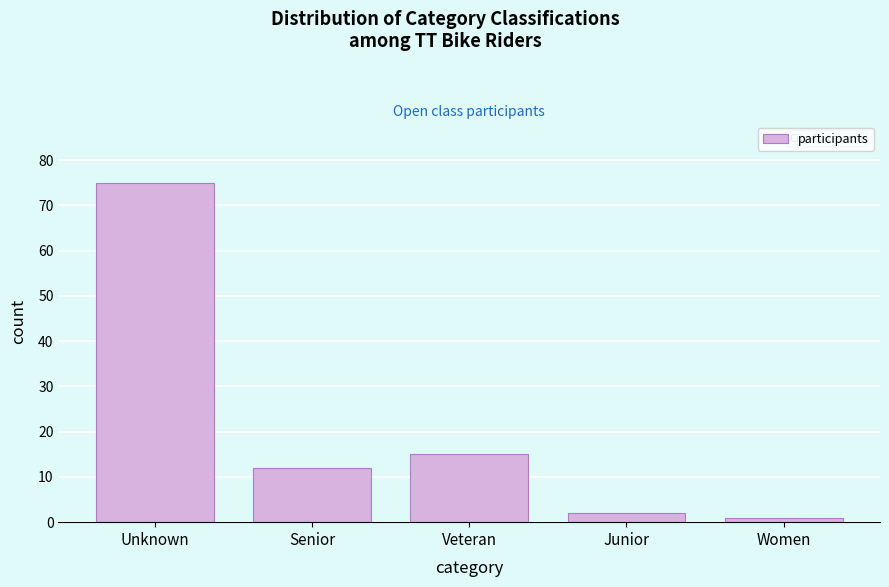

Reading left to right, list all the values displayed in this chart.

75	12	15	2	1